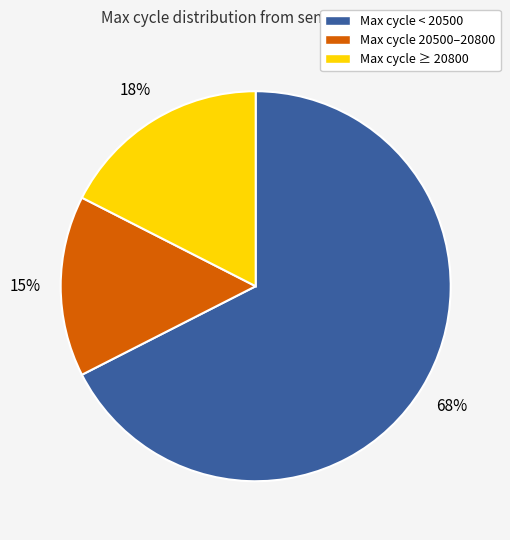

True or false: Max cycle < 20500 accounts for 54% of the total.

False